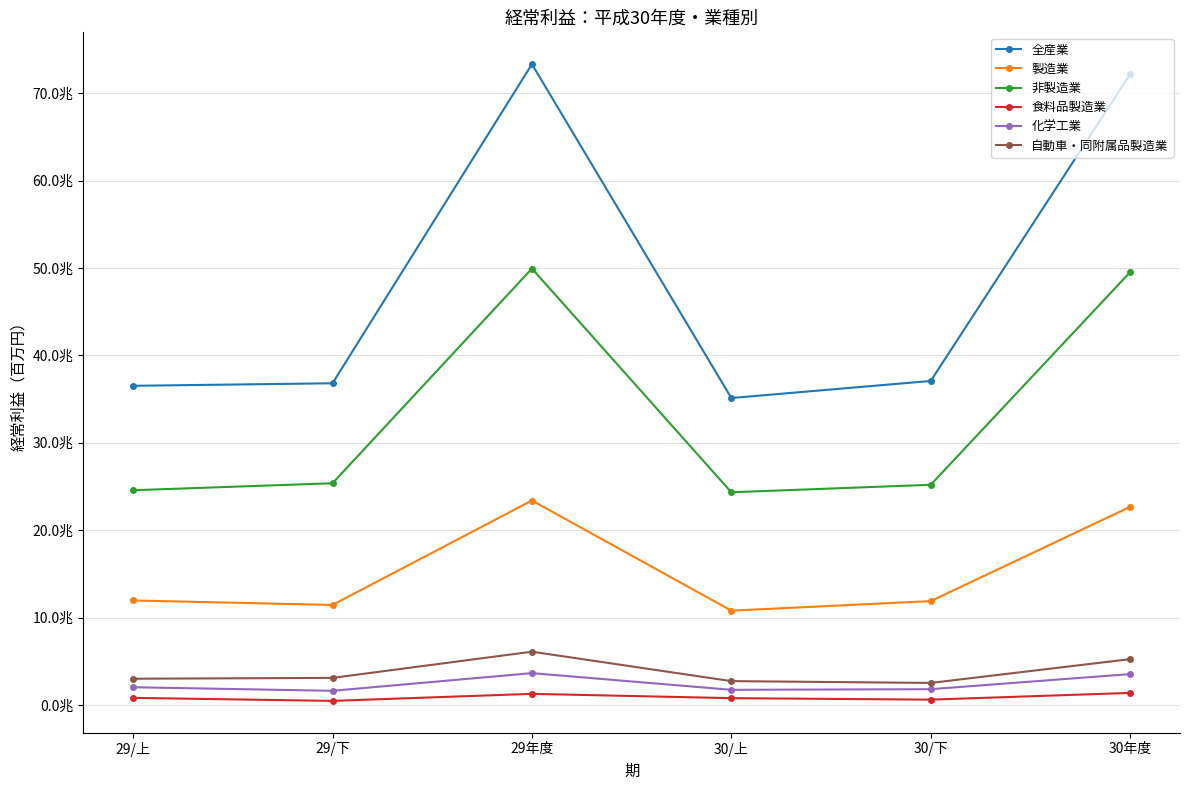

Reading left to right, what are all the values shown in this chart?

全産業: 29/上=36515006	29/下=36804016	29年度=73319022	30/上=35117206	30/下=37068740	30年度=72185947
製造業: 29/上=11950082	29/下=11439638	29年度=23389721	30/上=10785042	30/下=11879904	30年度=22664945
非製造業: 29/上=24564924	29/下=25364378	29年度=49929302	30/上=24332165	30/下=25188837	30年度=49521002
食料品製造業: 29/上=806031	29/下=460186	29年度=1266218	30/上=771779	30/下=602636	30年度=1374415
化学工業: 29/上=2022084	29/下=1613880	29年度=3635963	30/上=1727560	30/下=1799632	30年度=3527191
自動車・同附属品製造業: 29/上=2995394	29/下=3093259	29年度=6088652	30/上=2722509	30/下=2514378	30年度=5236887